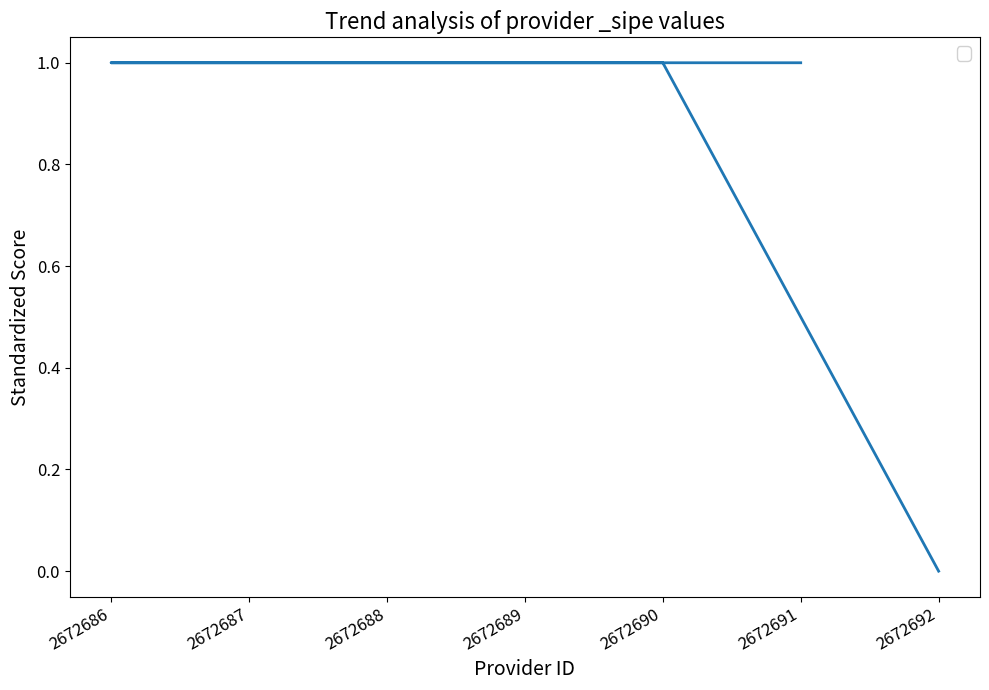

Reading right to left, list all the values displayed in this chart.

2672692=0	2672690=1	2672689=1	2672687=1	2672686=1	2672688=1	2672691=1